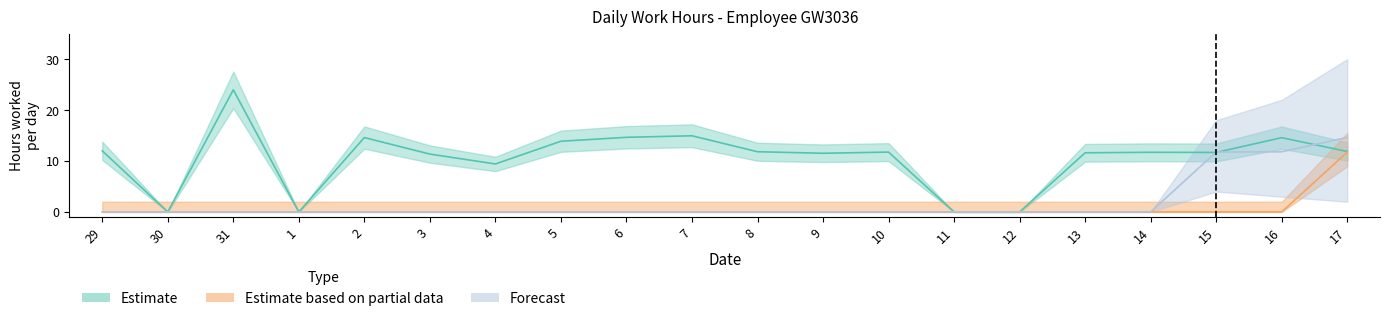

True or false: Estimate based on partial data has more than 0 interior local peaks.

False